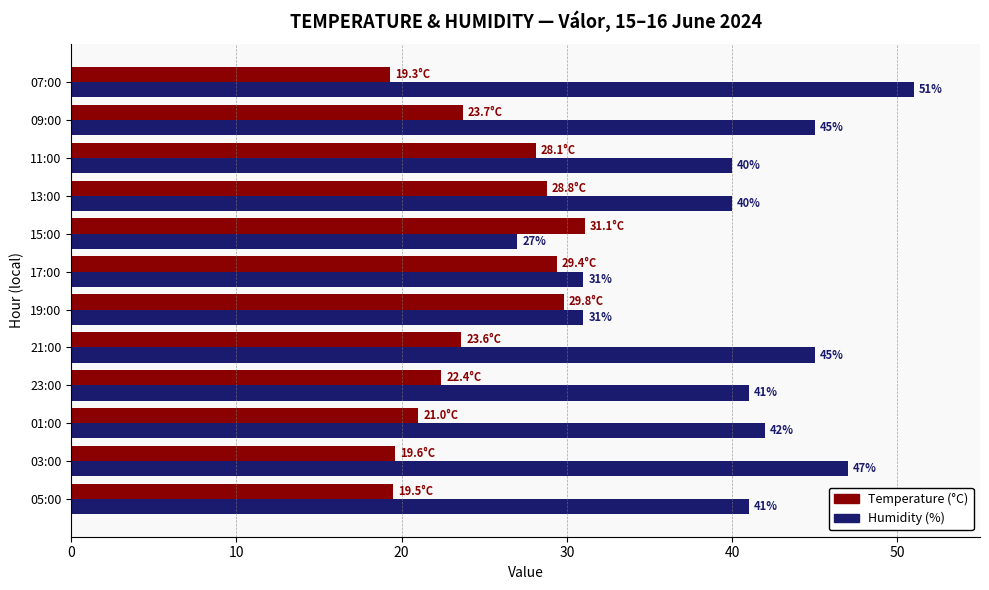

What is the minimum value for Temperature (°C)?

19.3